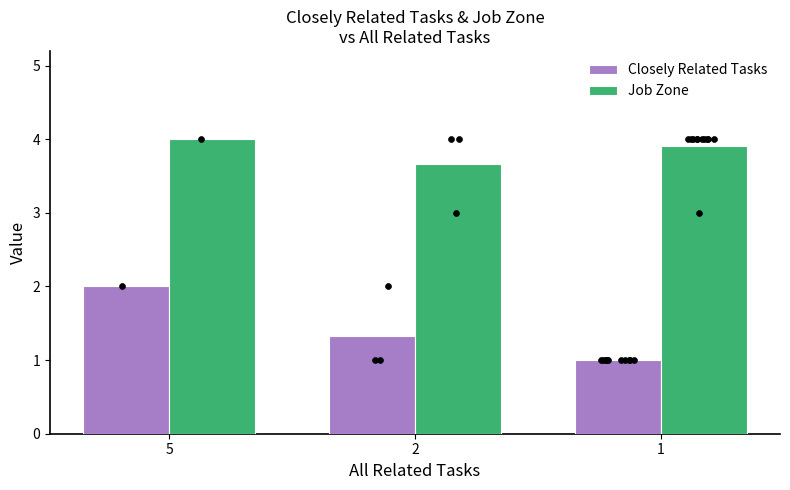

Which series reaches the minimum Y coordinate?

Closely Related Tasks